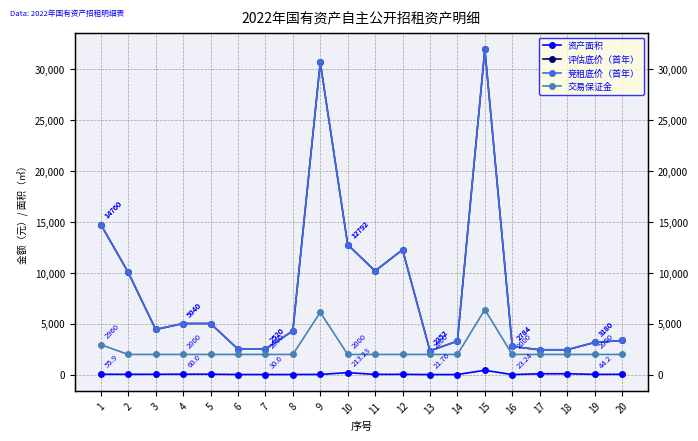

What is the smallest value displayed?

21.8